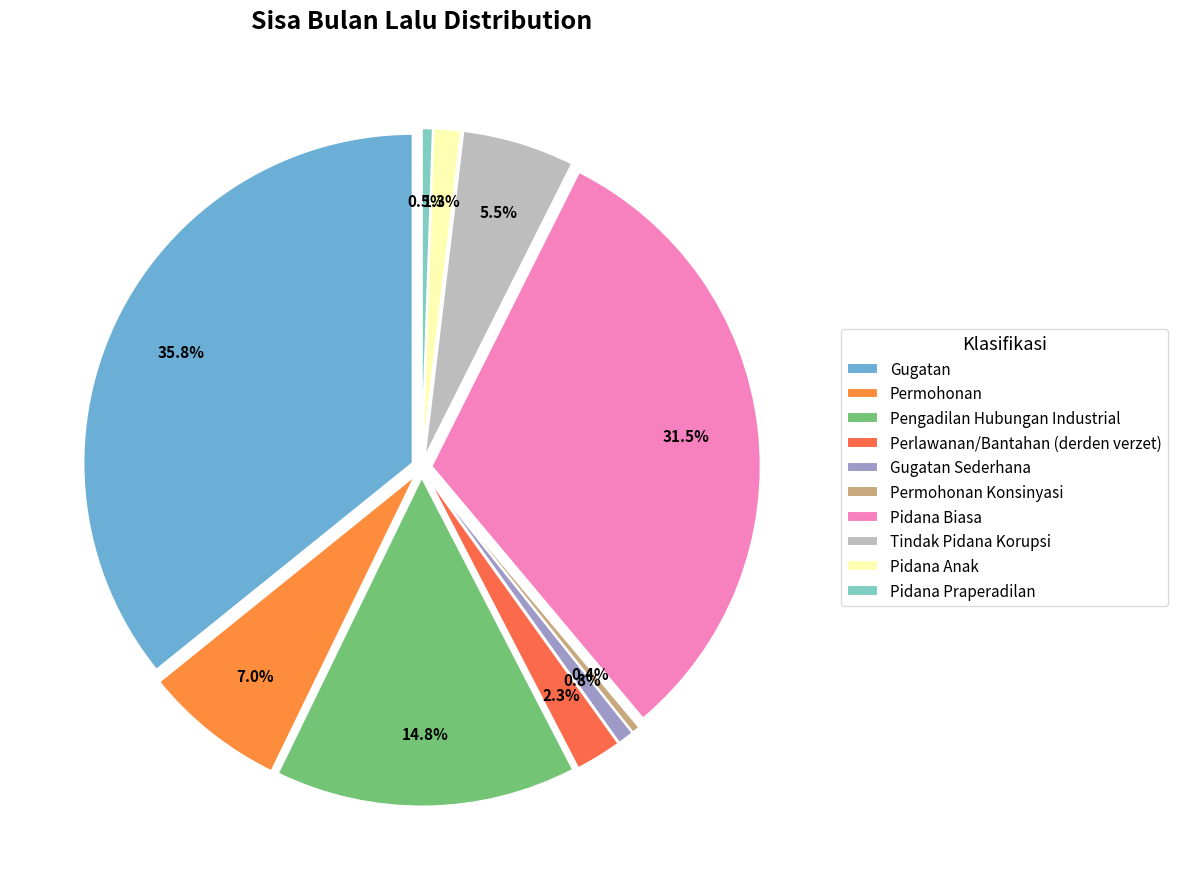

How much of the chart is everything except Pidana Praperadilan?

99.5%